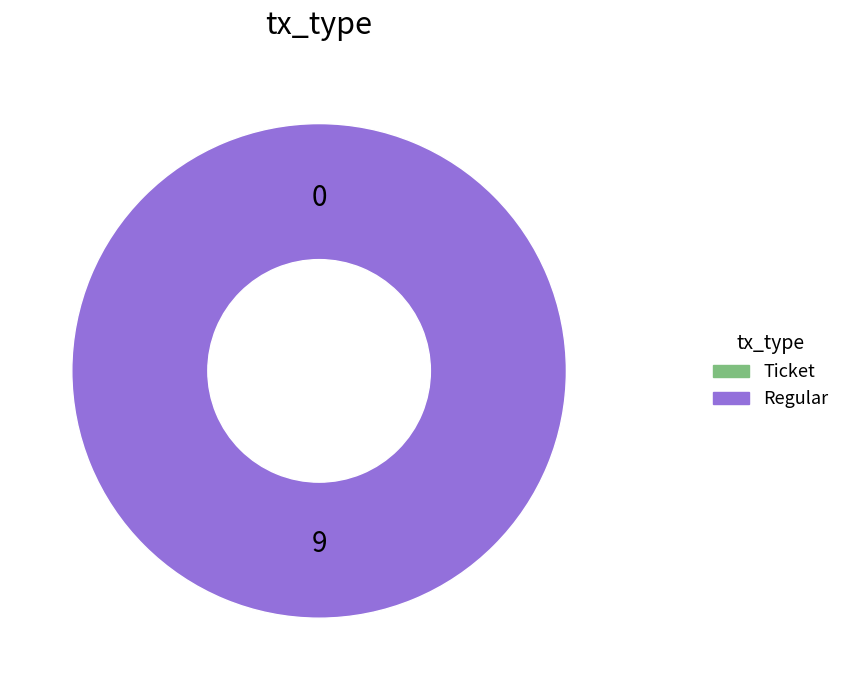

To the nearest percent, what is the difference between the largest and smallest slice percentages?

100%